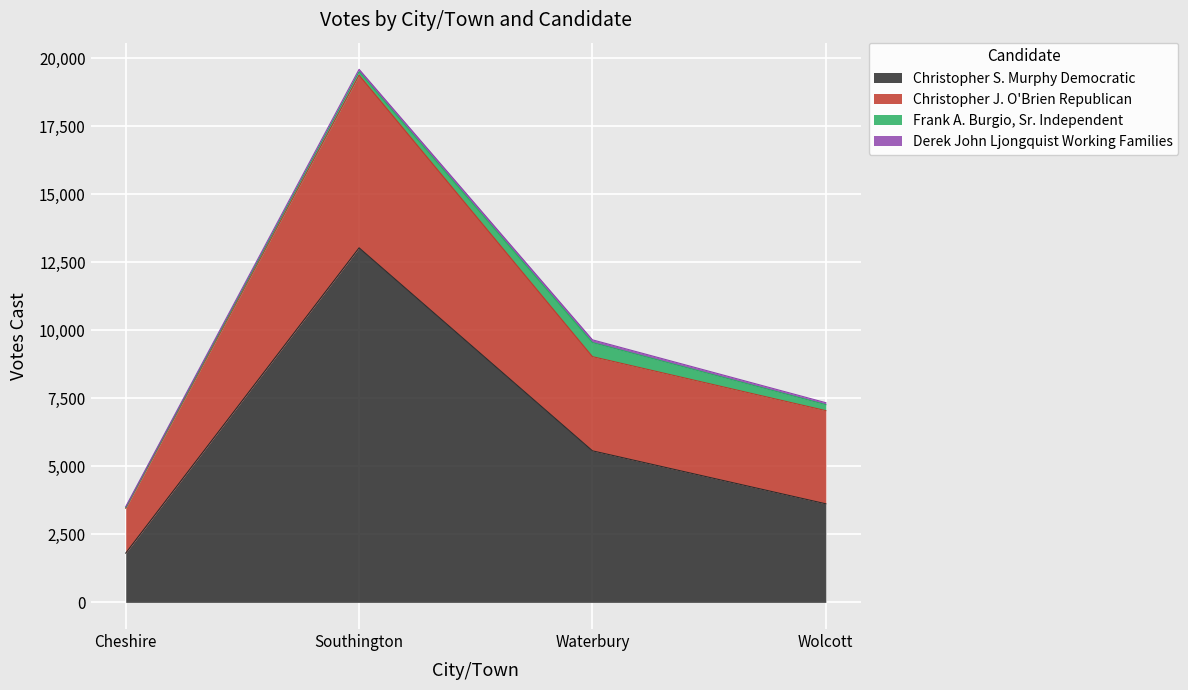

Count the number of categories in the chart.

4